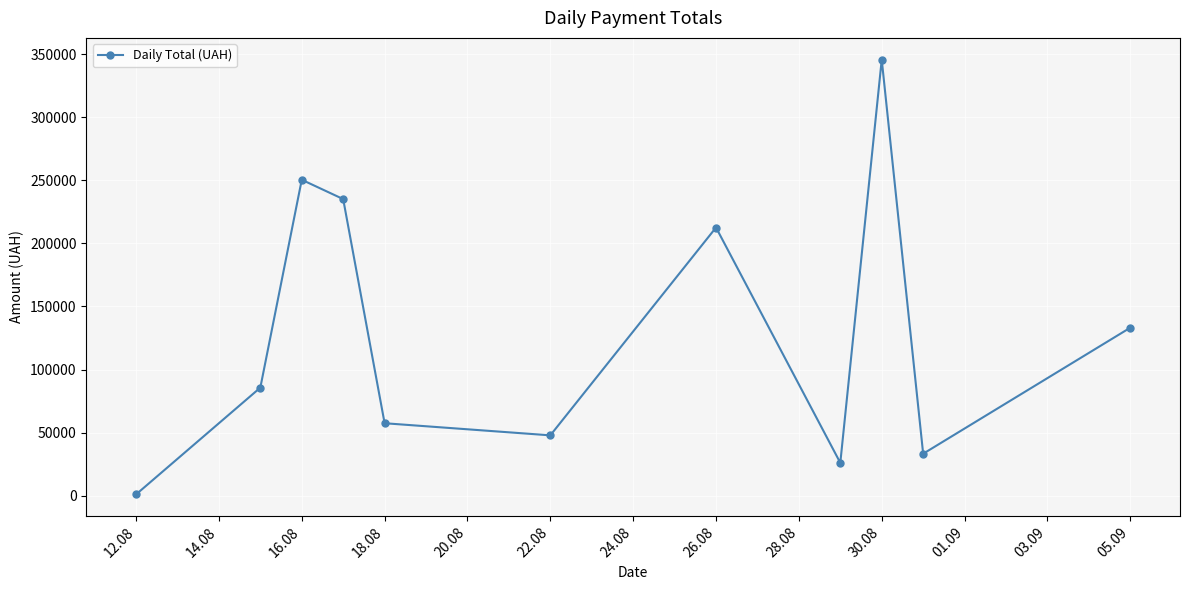

What is the greatest value displayed?

345687.3